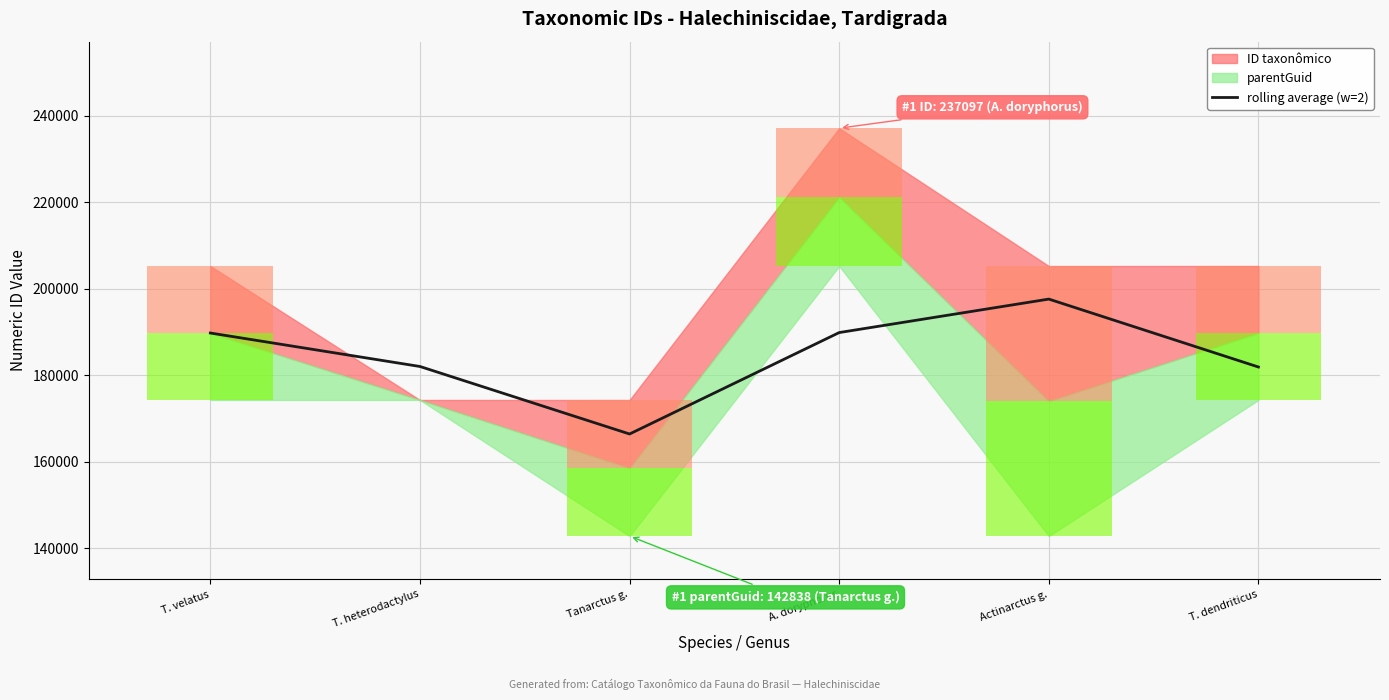

Is it true that the value at Tanarctus g. is 166427.2?

True